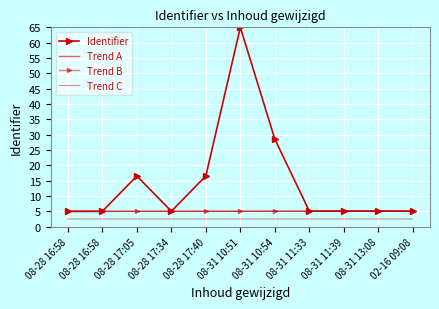

Read the Trend B value at 08-28 17:34.

5.0